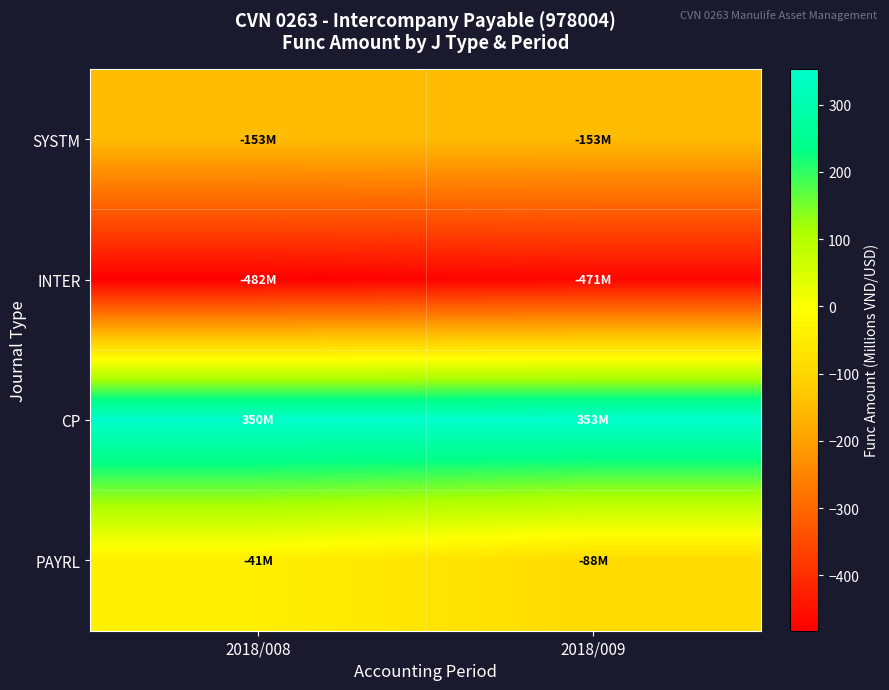

At how many categories does at least one series exceed 275?

2